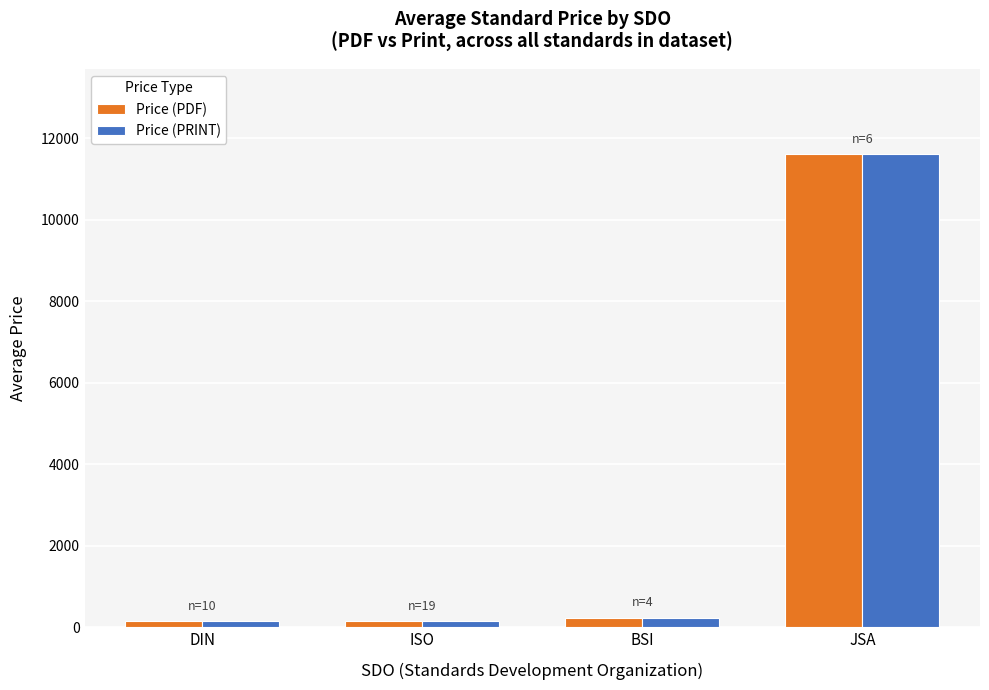

Count the number of categories in the chart.

4